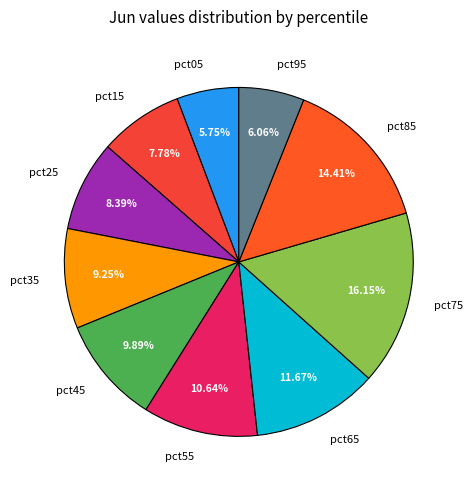

Combined, what portion of the pie is pct25 and pct15?

16.2%